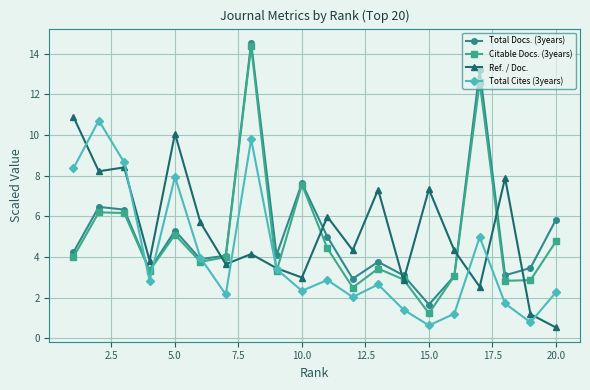

Which series has the widest spread of values?

Citable Docs. (3years)